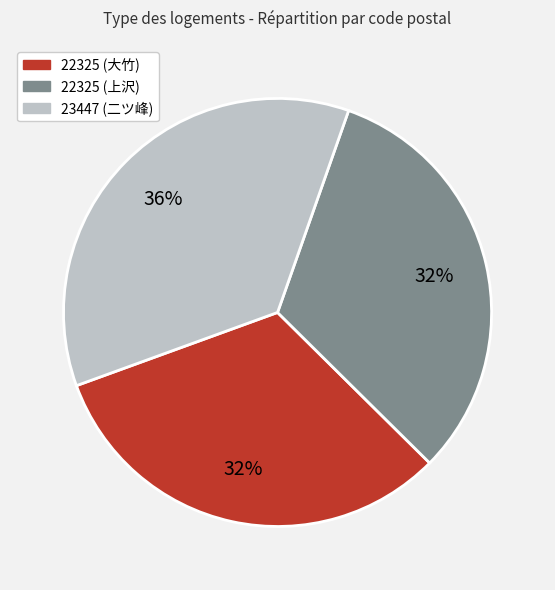

To the nearest percent, what portion does 22325 (大竹) represent?

32%